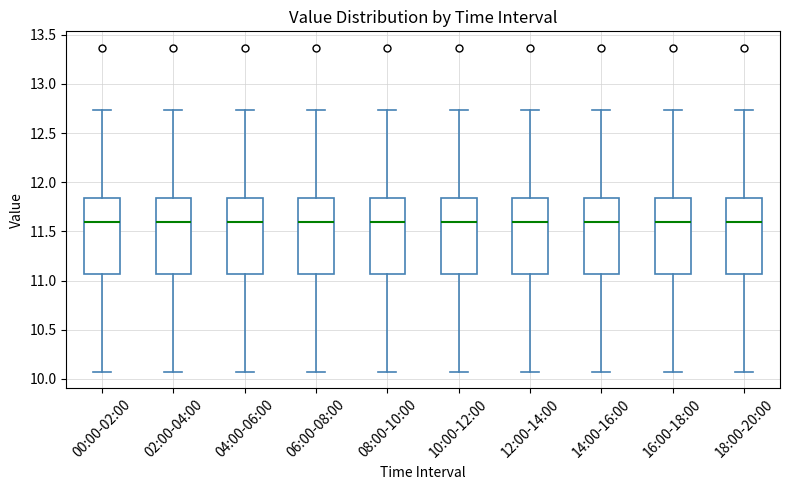

Reading left to right, read every box against the y-axis: the position of its median line, the range the box covers, and the ends of its whiskers. The values are not printed on the chart, so give them approximately, as read against the axis.

00:00-02:00: median 11.60, box 11.05 to 11.85, whiskers 10.05 to 12.75
02:00-04:00: median 11.60, box 11.05 to 11.85, whiskers 10.05 to 12.75
04:00-06:00: median 11.60, box 11.05 to 11.85, whiskers 10.05 to 12.75
06:00-08:00: median 11.60, box 11.05 to 11.85, whiskers 10.05 to 12.75
08:00-10:00: median 11.60, box 11.05 to 11.85, whiskers 10.05 to 12.75
10:00-12:00: median 11.60, box 11.05 to 11.85, whiskers 10.05 to 12.75
12:00-14:00: median 11.60, box 11.05 to 11.85, whiskers 10.05 to 12.75
14:00-16:00: median 11.60, box 11.05 to 11.85, whiskers 10.05 to 12.75
16:00-18:00: median 11.60, box 11.05 to 11.85, whiskers 10.05 to 12.75
18:00-20:00: median 11.60, box 11.05 to 11.85, whiskers 10.05 to 12.75